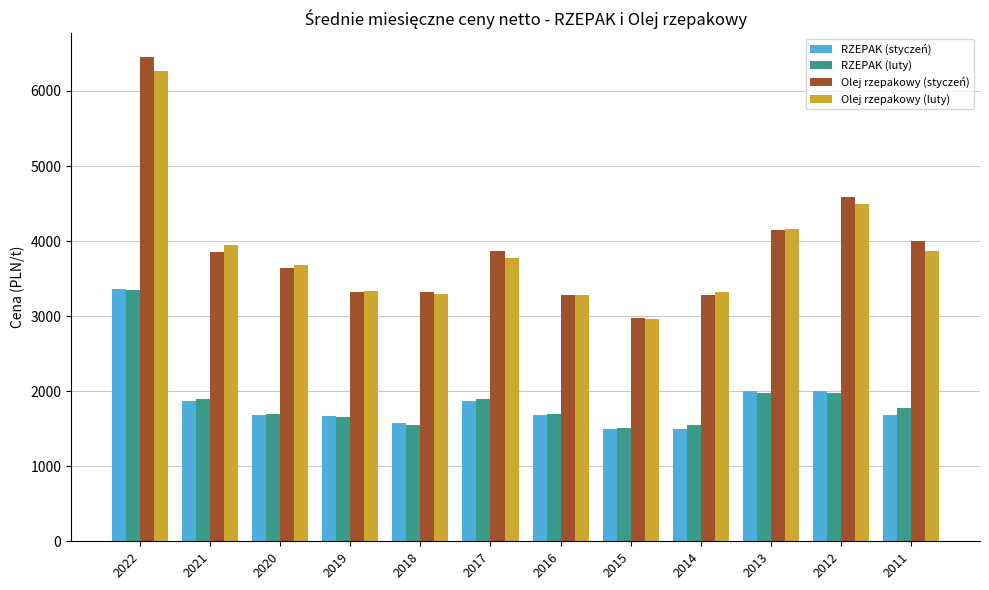

What is the value of the RZEPAK (luty) bar at the 2nd from the left?

1892